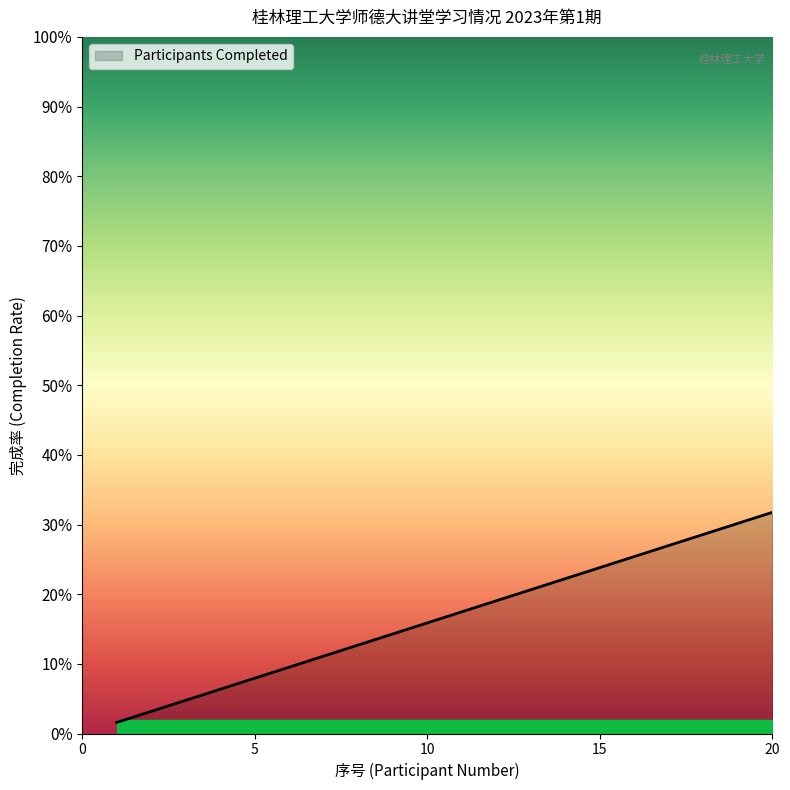

Is this an area chart (filled region under the line)?

Yes